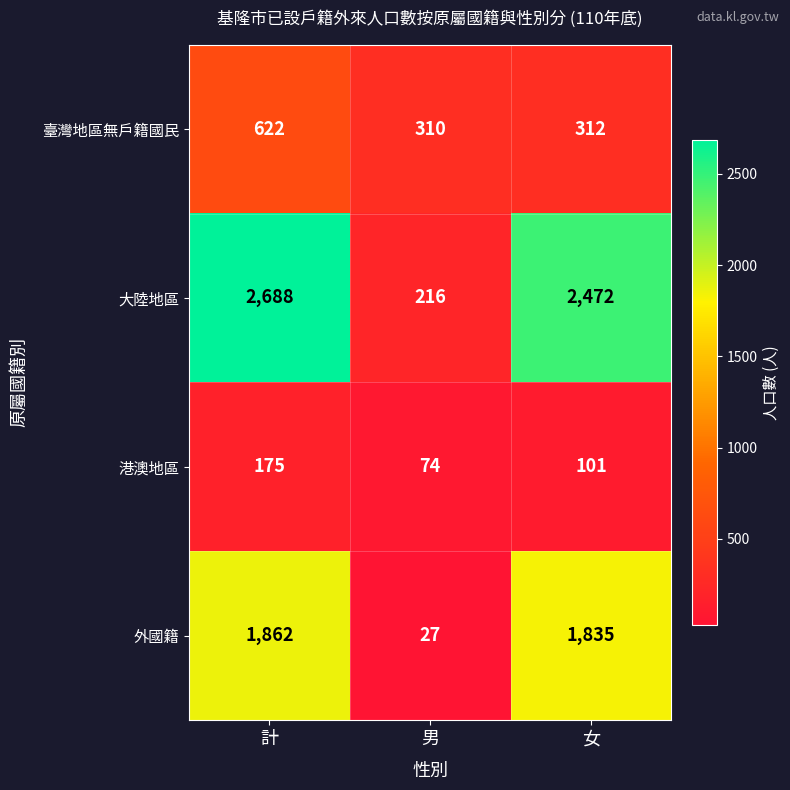

What is the spread (max minus min) of values at 計?

2513